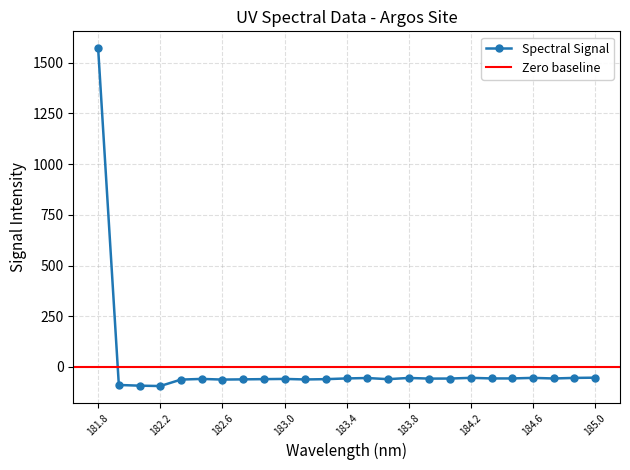

What is the maximum value for Spectral Signal?

1570.5